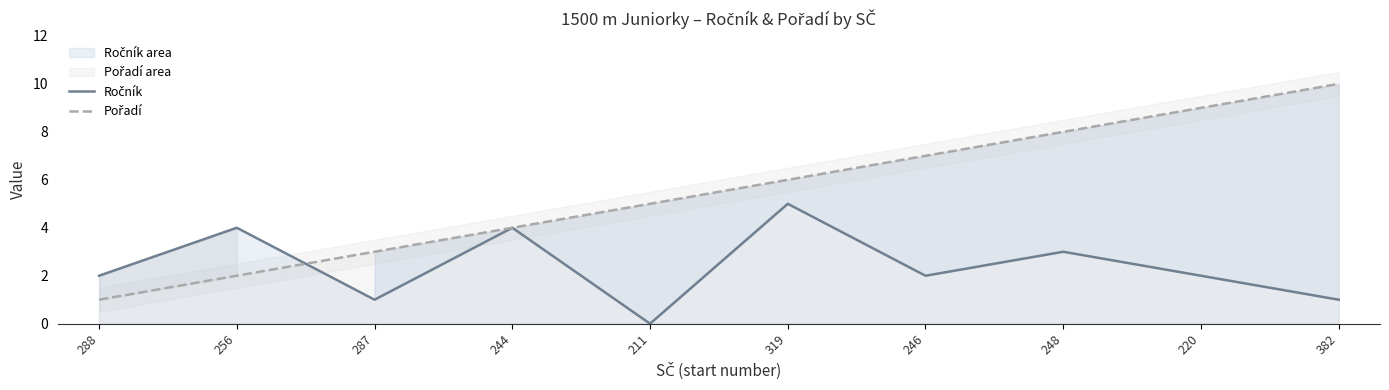

Reading right to left, transcribe all the data shown in this chart.

Ročník: 1	2	3	2	5	0	4	1	4	2
Pořadí: 10	9	8	7	6	5	4	3	2	1